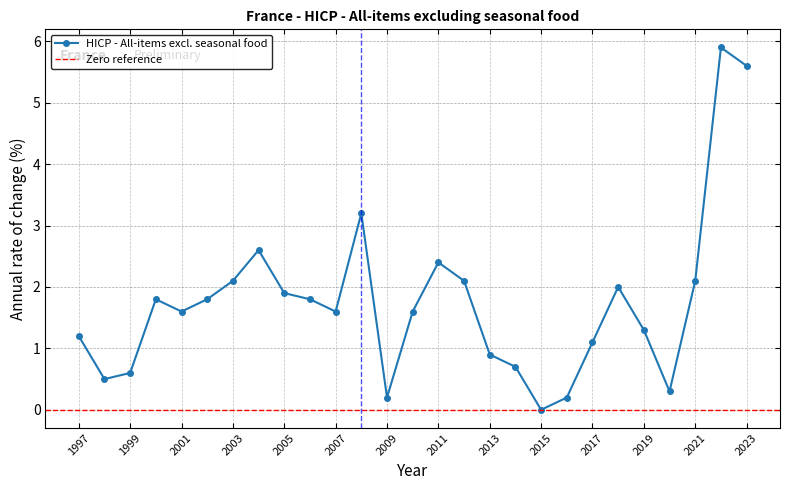

The chart shows a value of 0.5 at 1998. True or false?

True